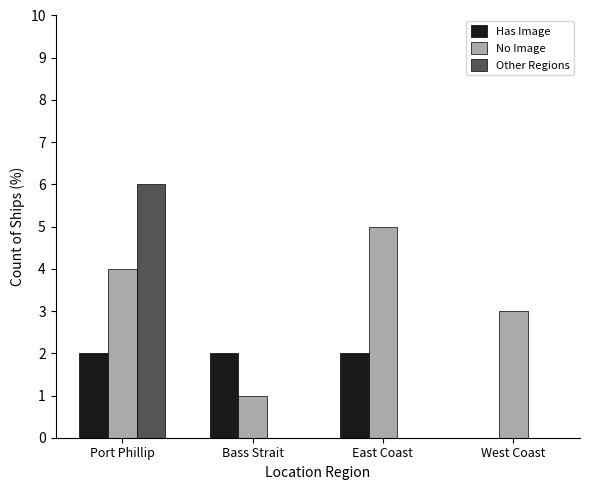

Which series changed the most between Port Phillip and Bass Strait?

Other Regions